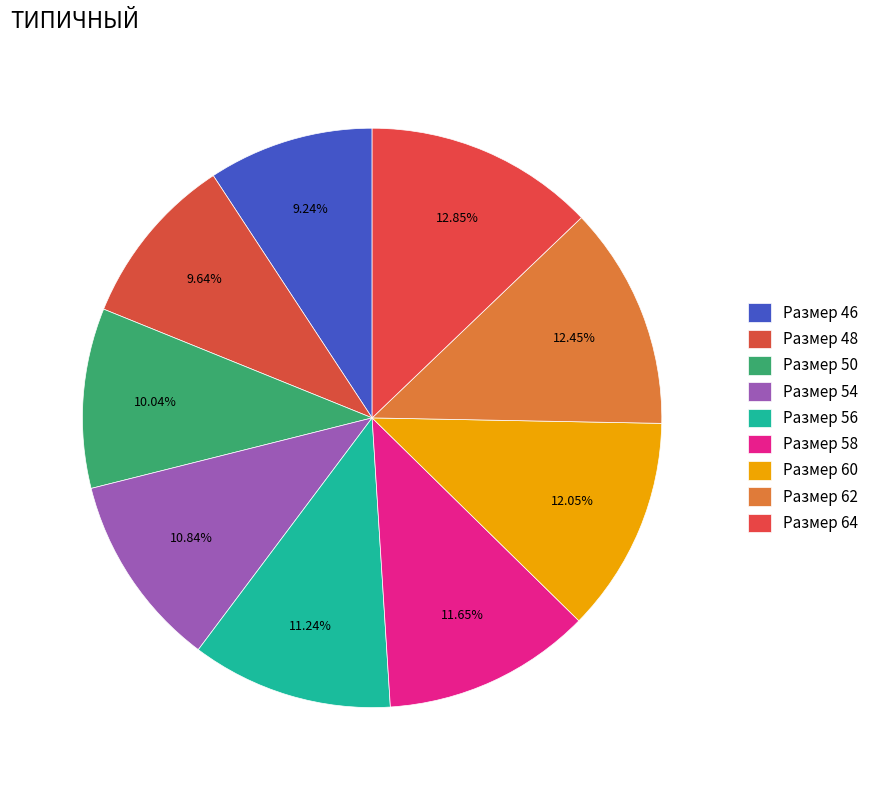

How many slices are in this pie chart?

9